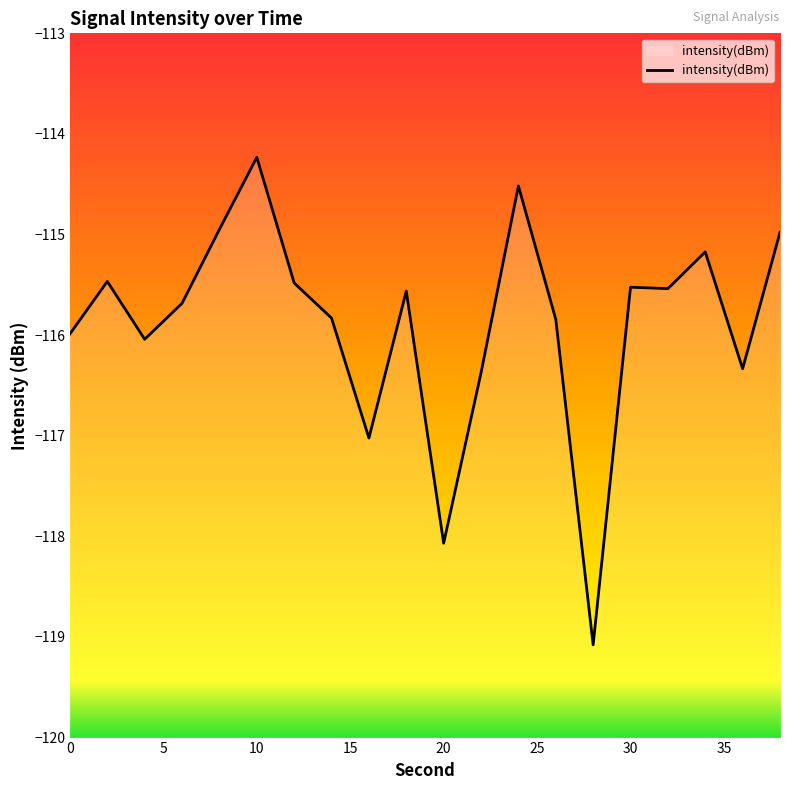

How many interior local valleys (lower than both neighbors) does the data have?

6